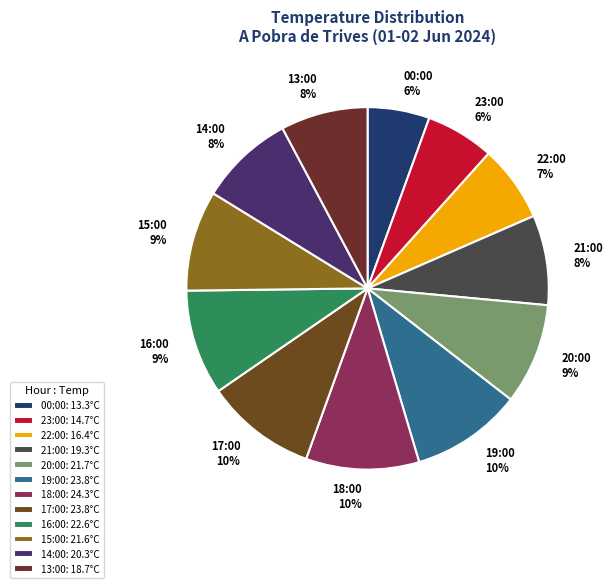

Do 19:00 and 21:00 together represent more than half of the pie?

No